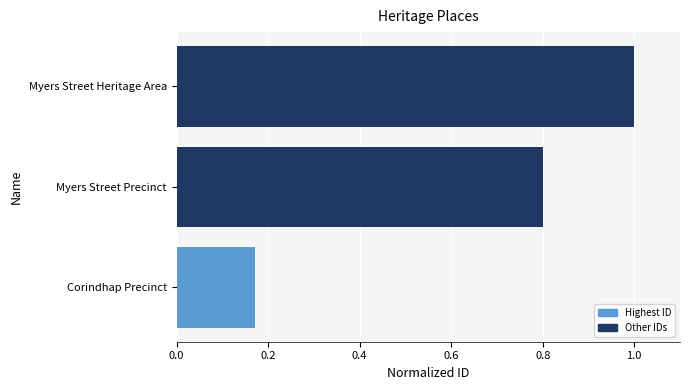

What is the maximum value shown in the chart?

1.0